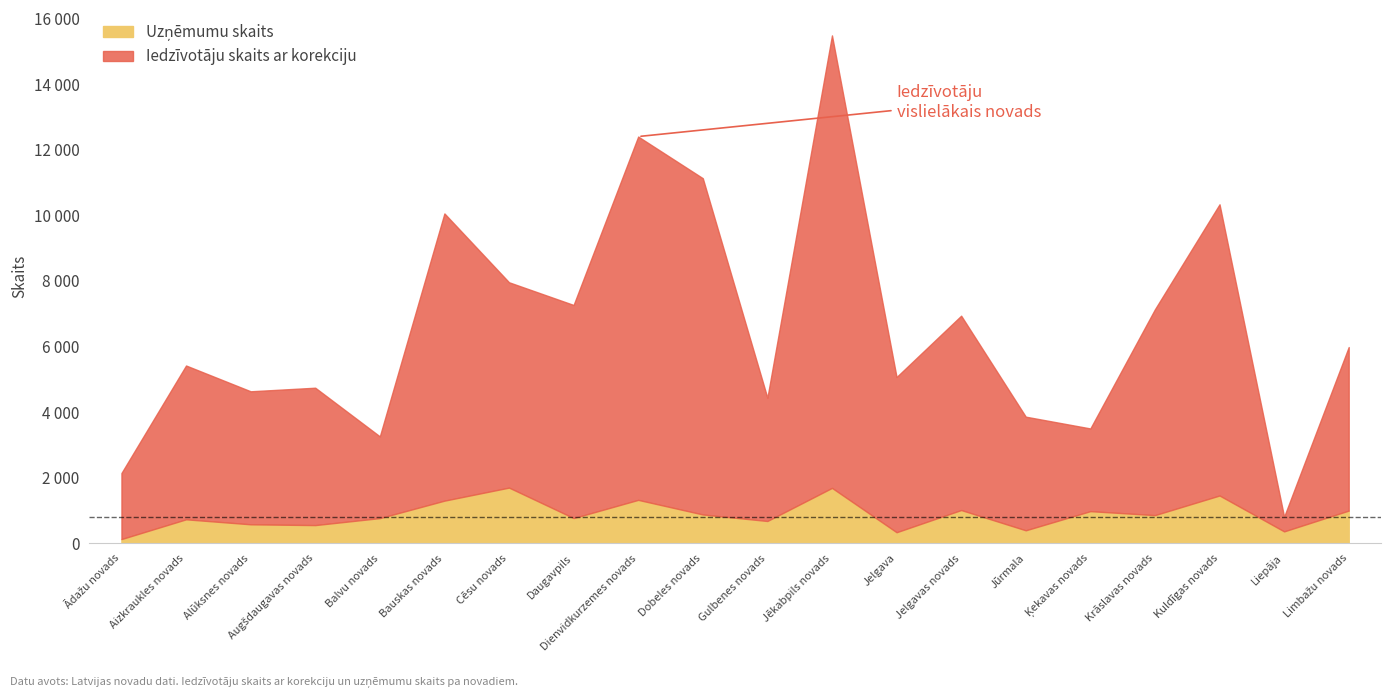

True or false: Uzņēmumu skaits and Iedzīvotāju skaits ar korekciju intersect in this chart.

False